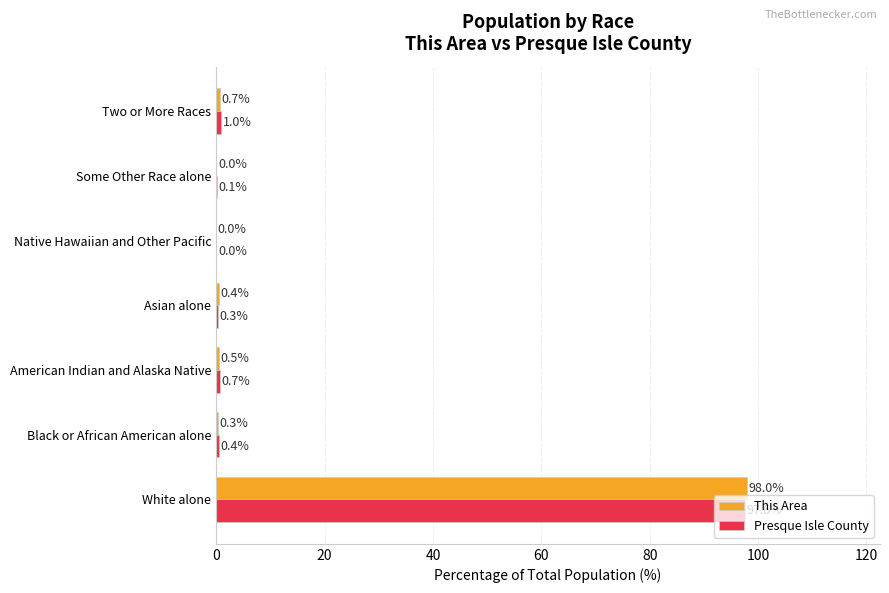

Which series changed the most between White alone and Asian alone?

This Area